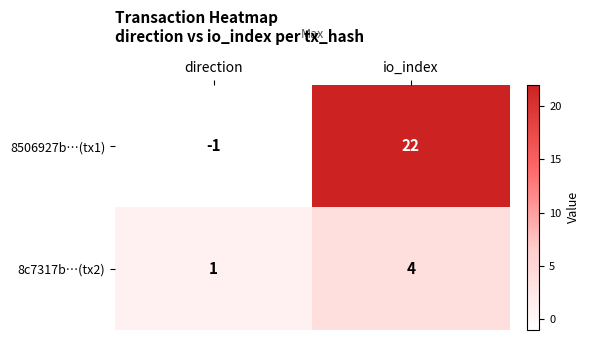

List the series in order of their overall mean, lowest first.

8c7317b…(tx2), 8506927b…(tx1)